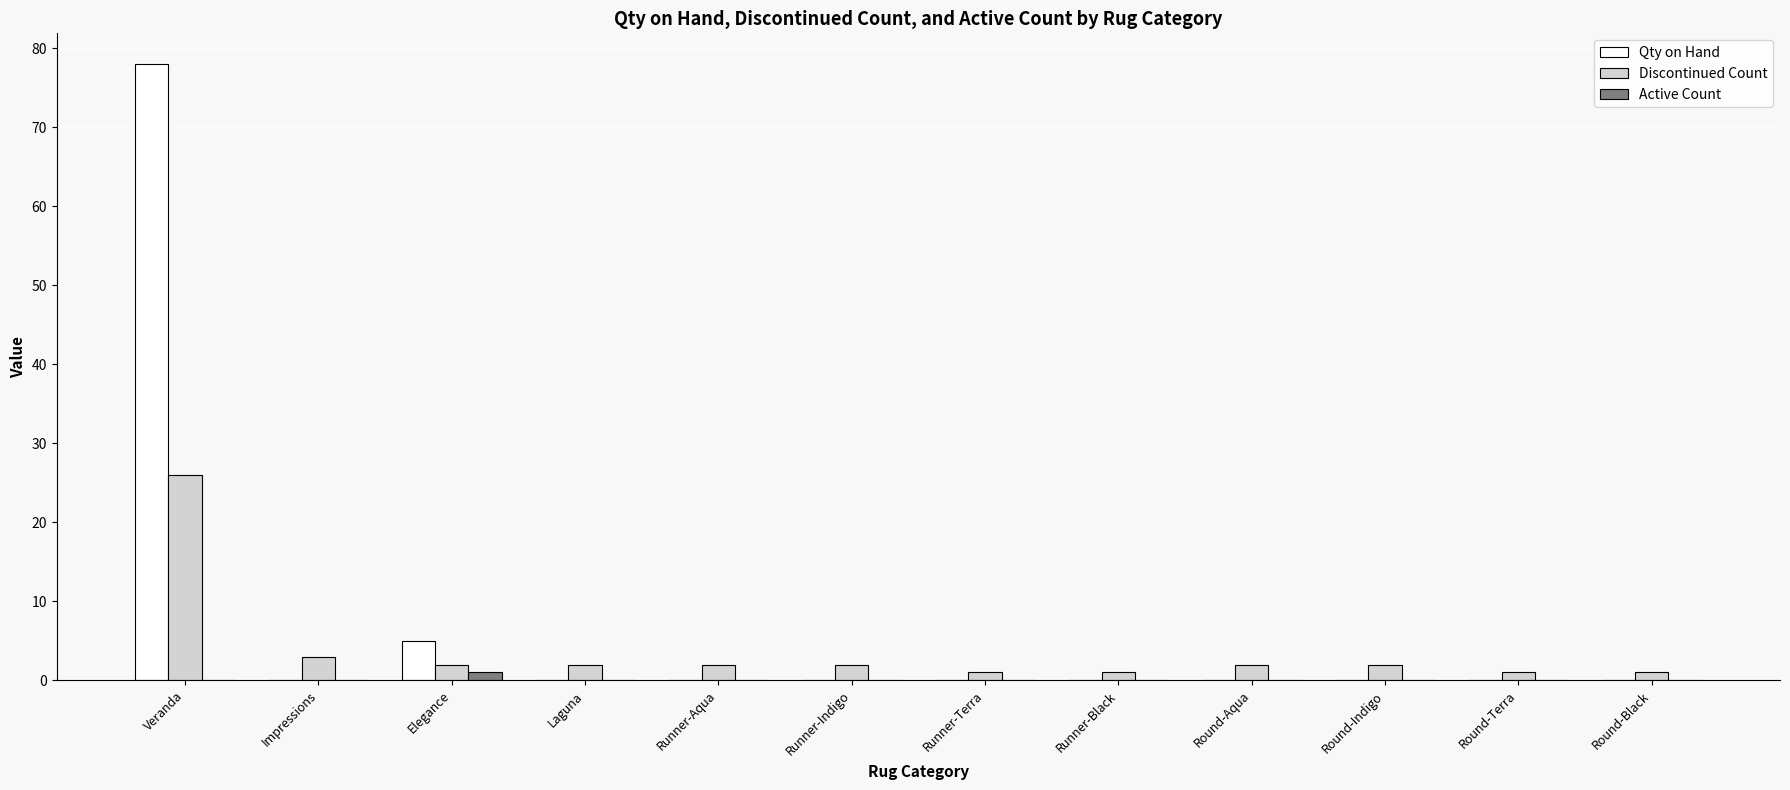

What is the greatest value displayed?

78